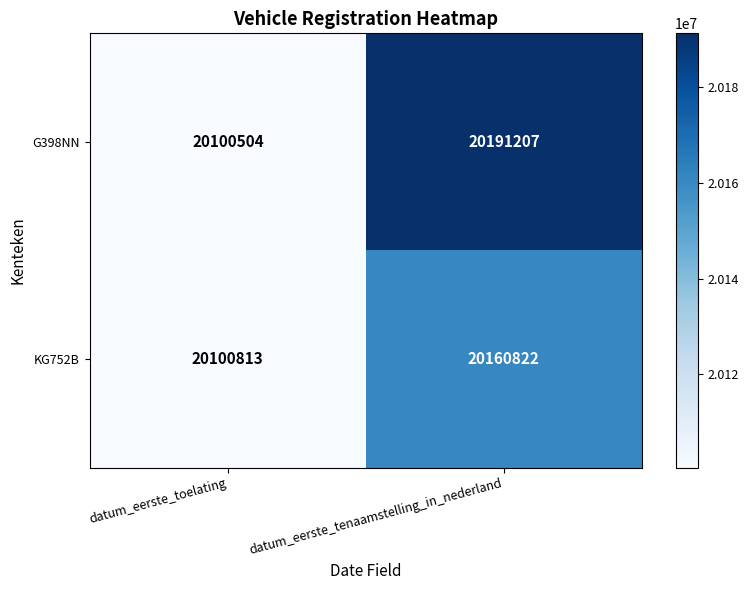

Read the KG752B value at datum_eerste_toelating, to the nearest 50.

20100800